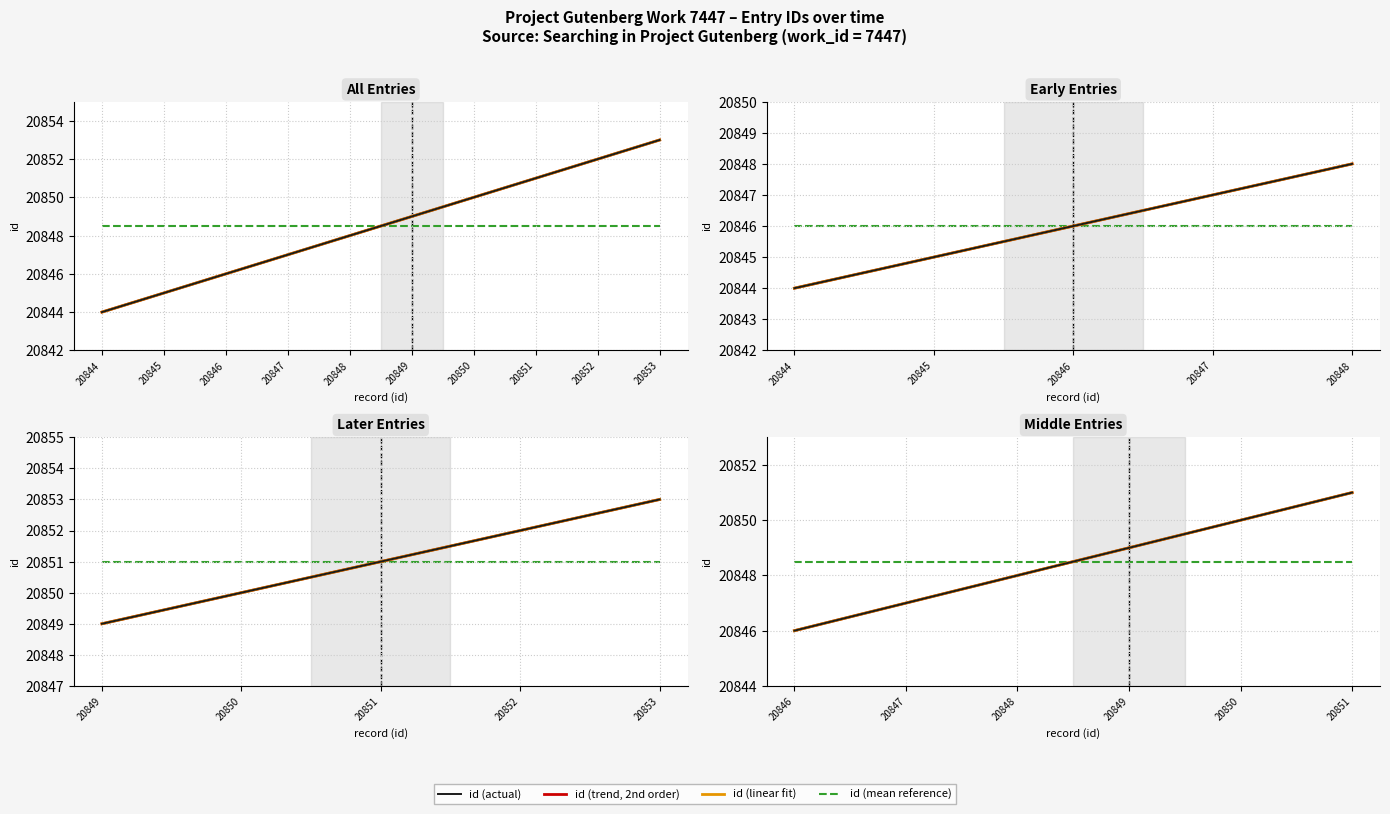

What is the change in value from 20847 to 20850?

+3